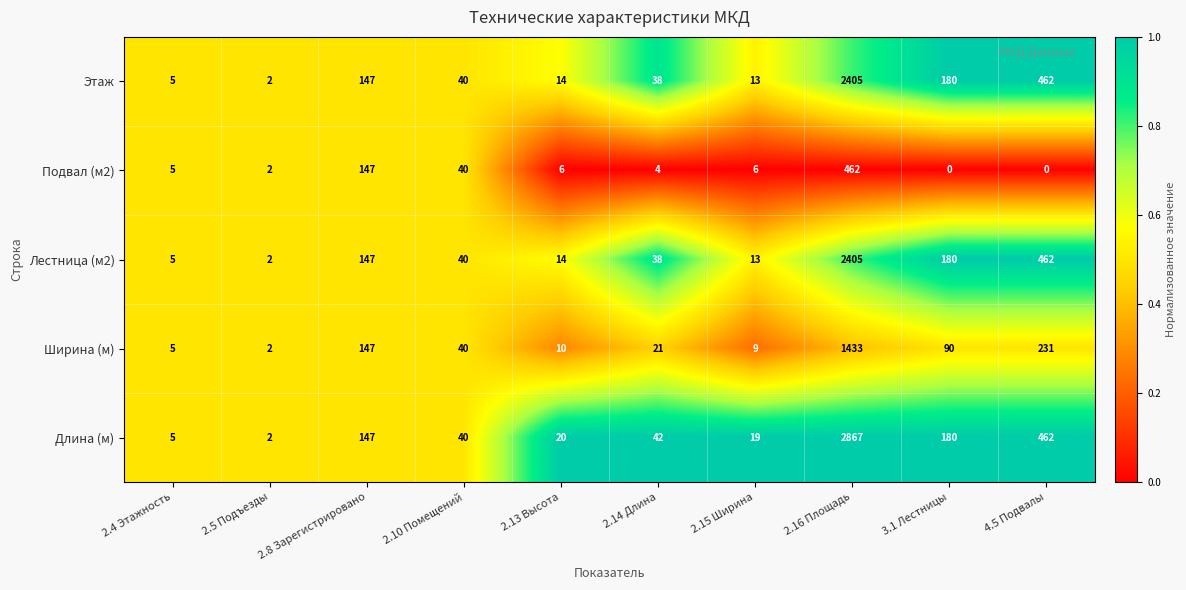

What is the greatest value displayed?

2867